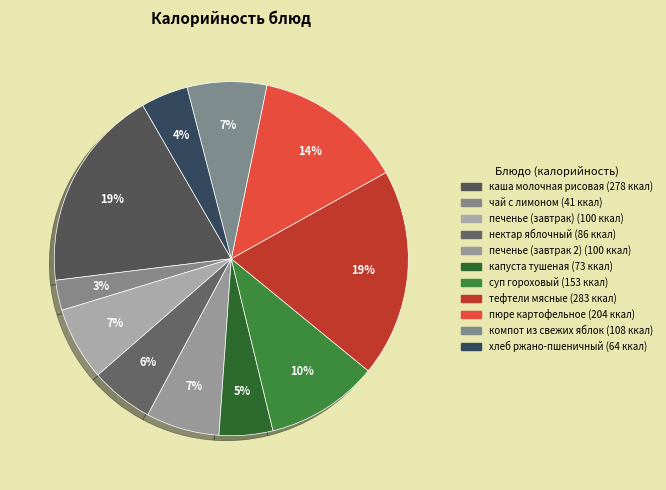

To the nearest percent, what is the combined percentage of пюре картофельное and компот из свежих яблок?

21%